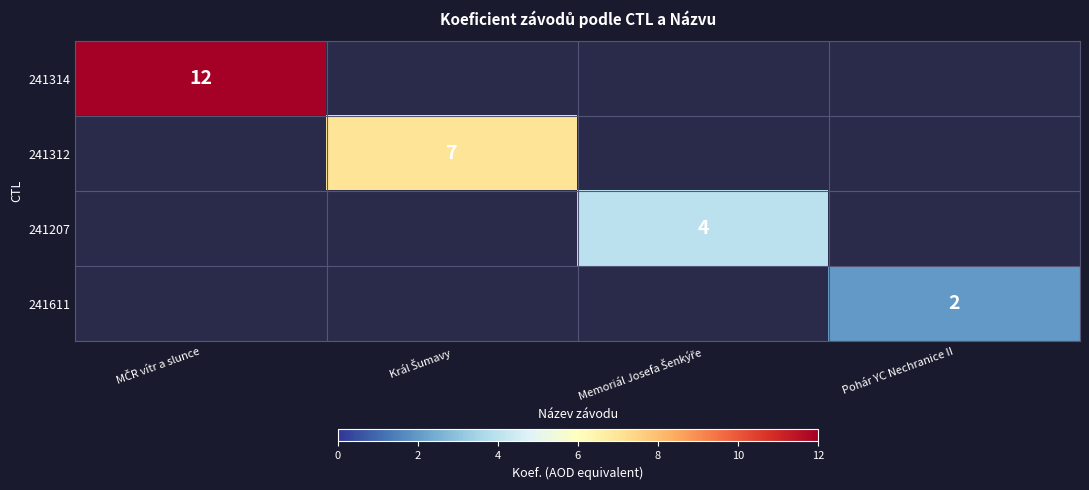

At how many categories does at least one series exceed 11?

1